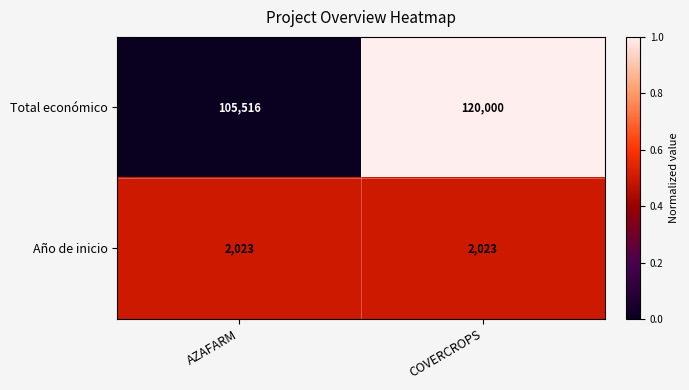

What is the maximum value for Total económico?

120000